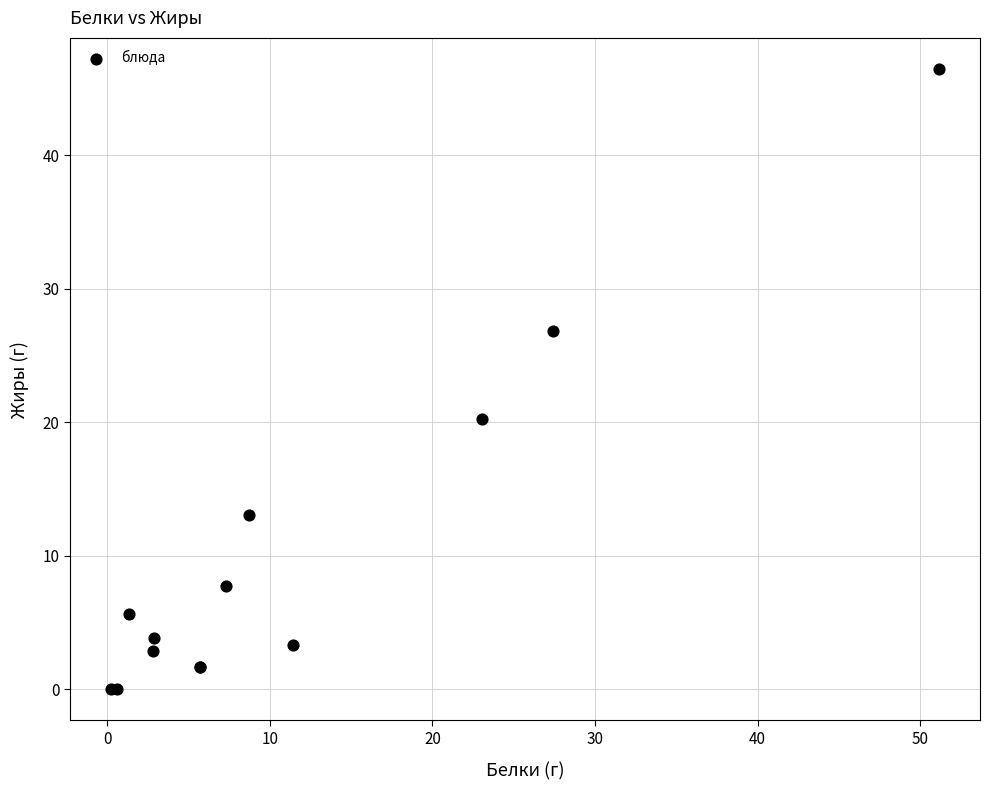

What Y value in the scatter plot is closest to 23?

20.2